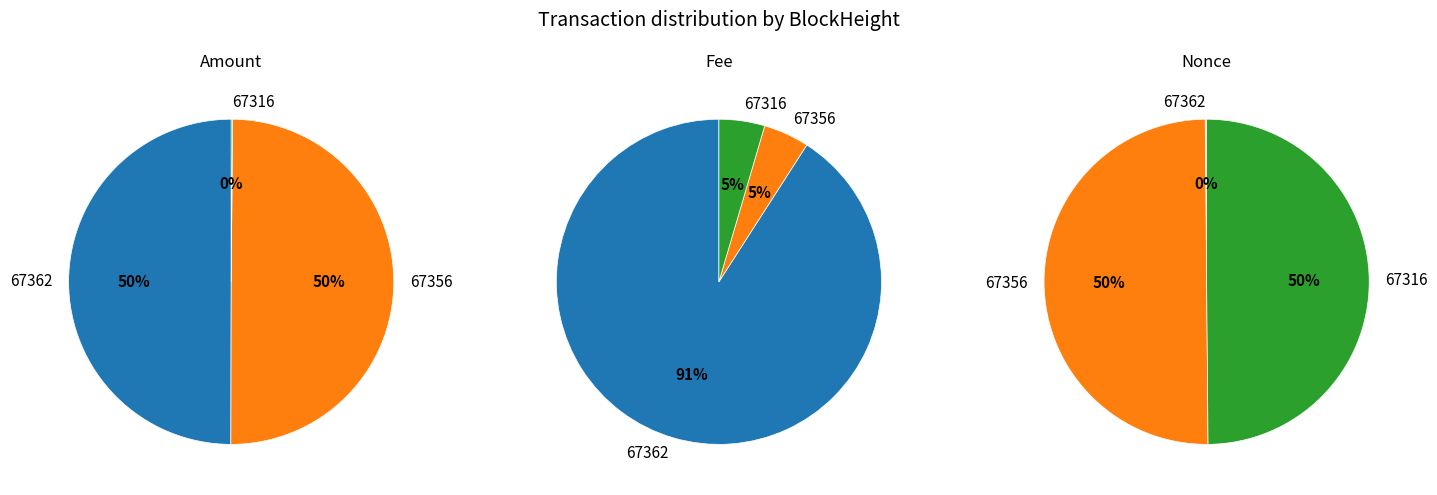

Count the number of slices in the pie.

3